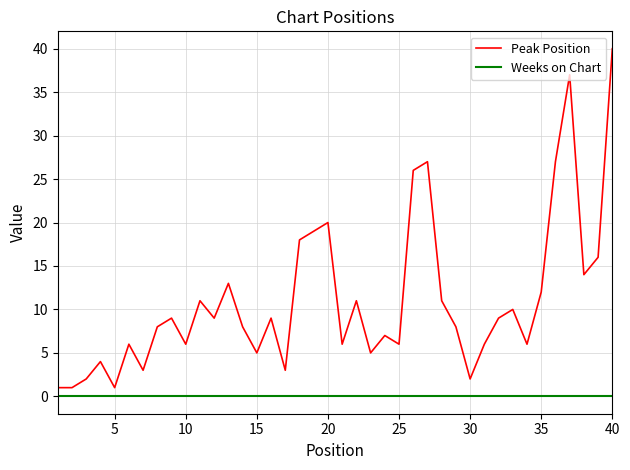

Which series has the largest total across all categories?

Peak Position